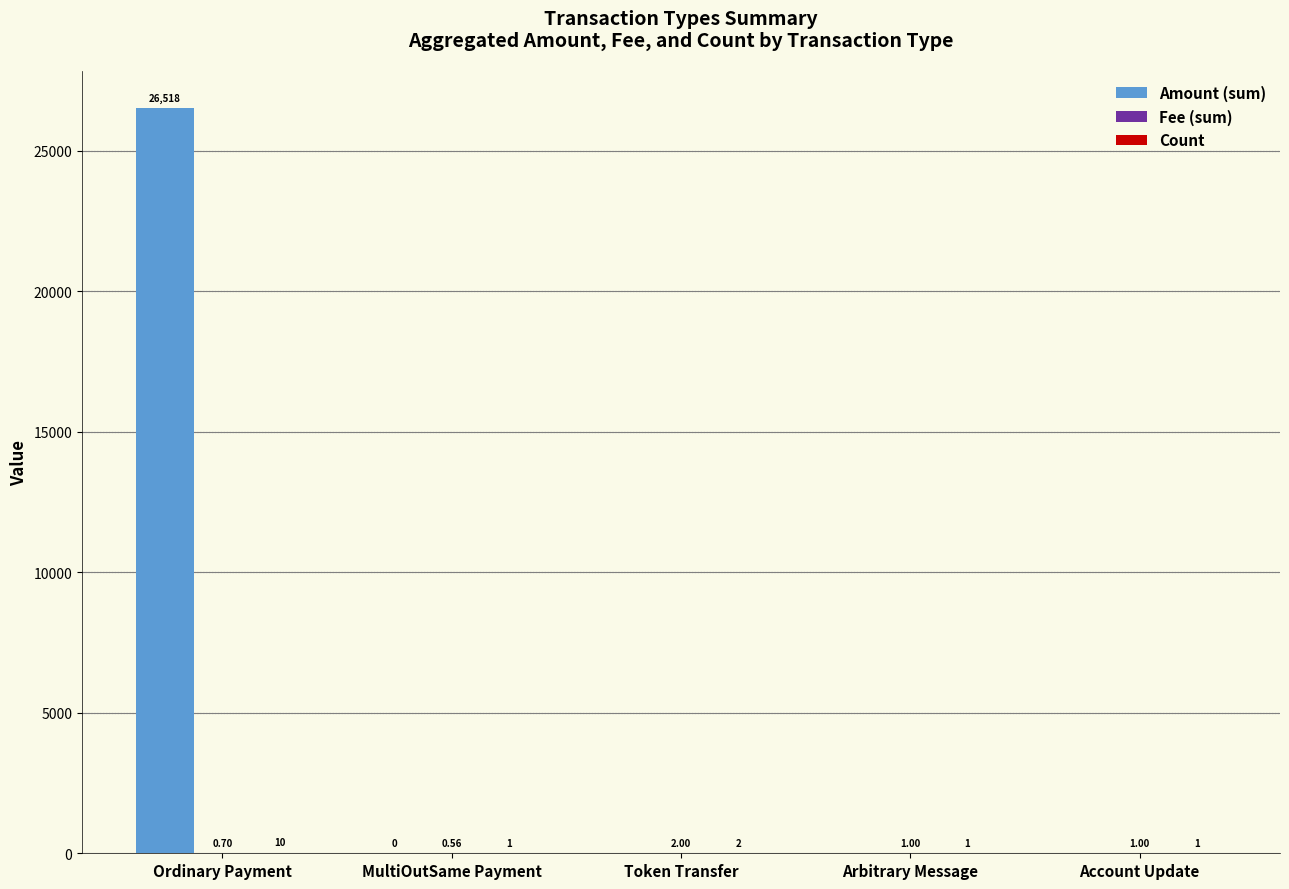

What is the spread (max minus min) of values at Account Update?

1.0